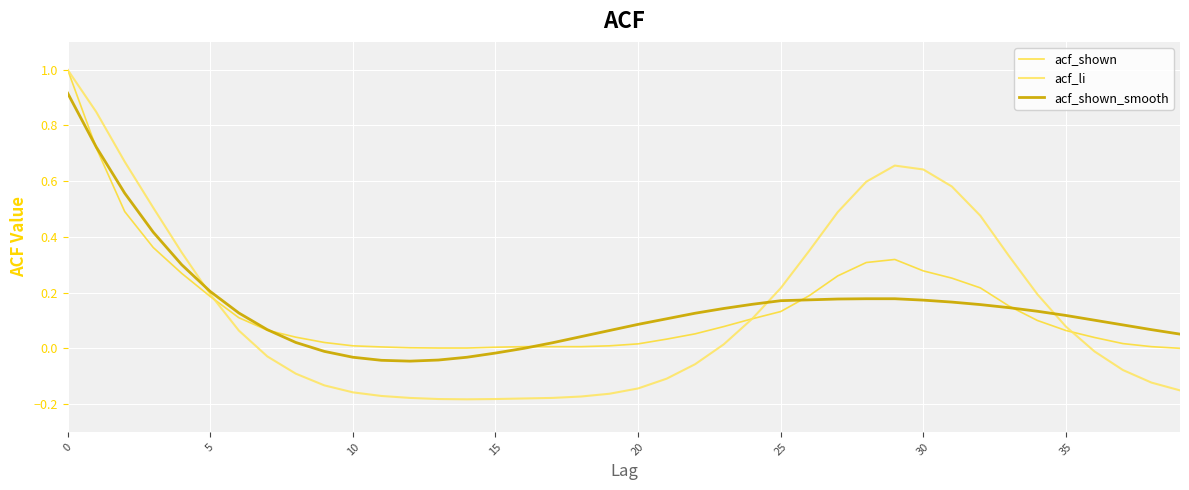

Which series has the widest spread of values?

acf_li